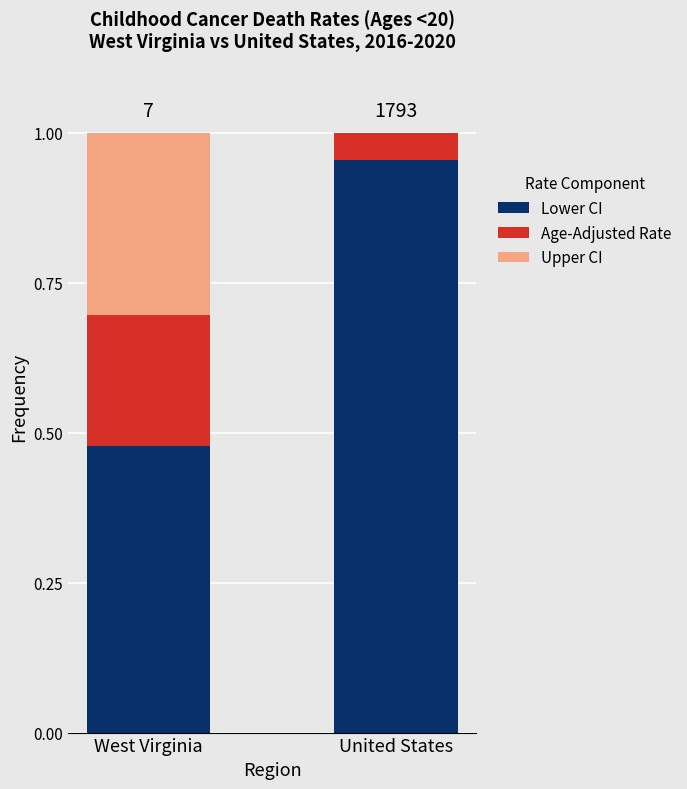

True or false: Lower CI has a value of 0.8 at West Virginia.

False